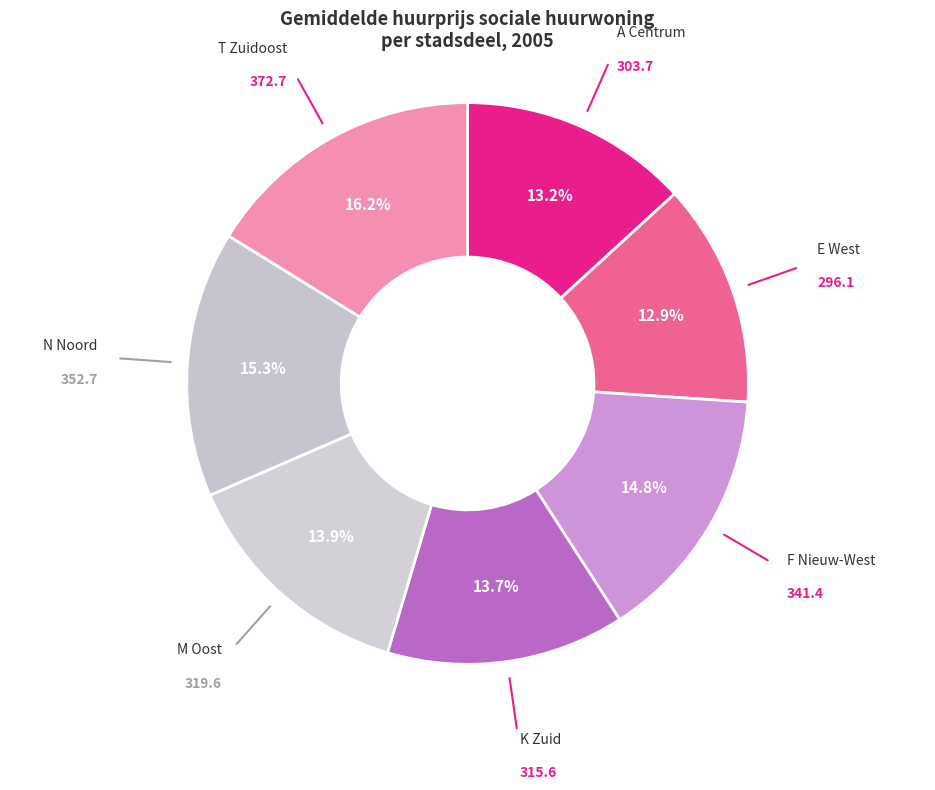

Does any single category account for the majority?

No